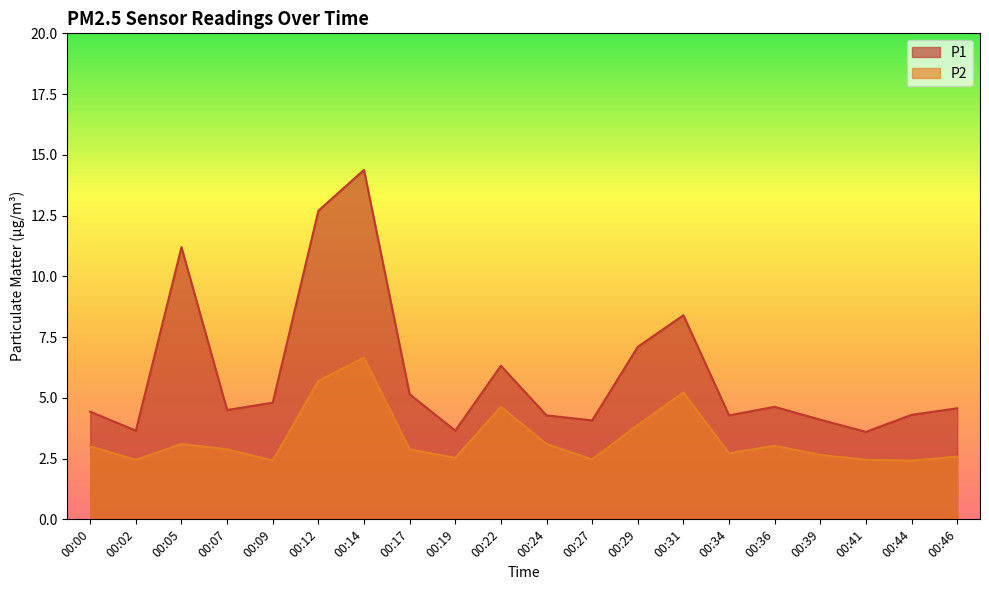

The P1 series shows 3.6 at 00:19. True or false?

True